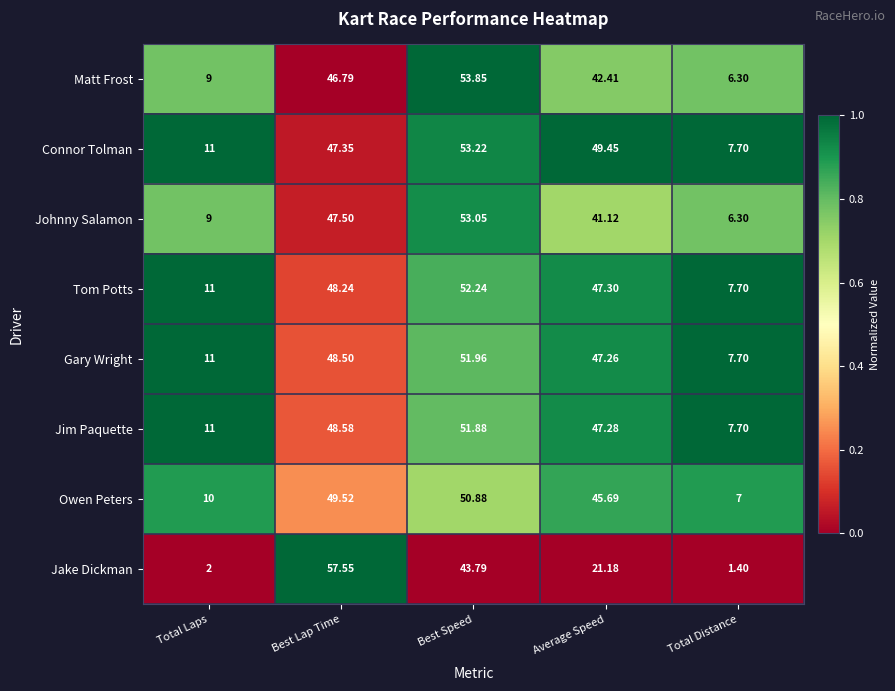

Which label corresponds to the smallest value in the chart?

Total Distance